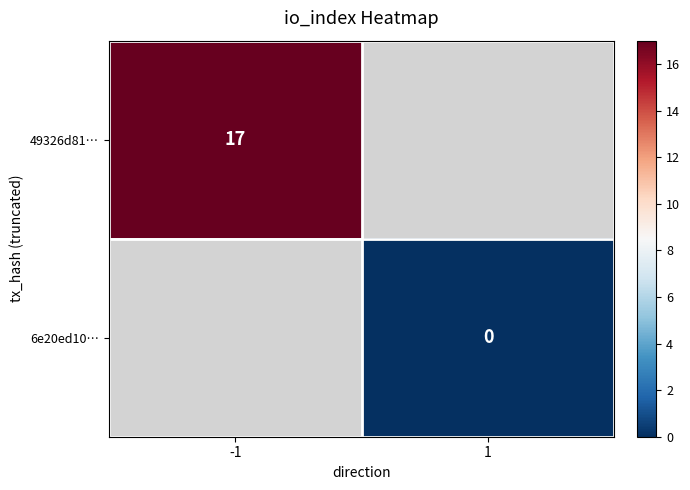

Rank the series by their maximum value, from highest to lowest.

49326d81…, 6e20ed10…